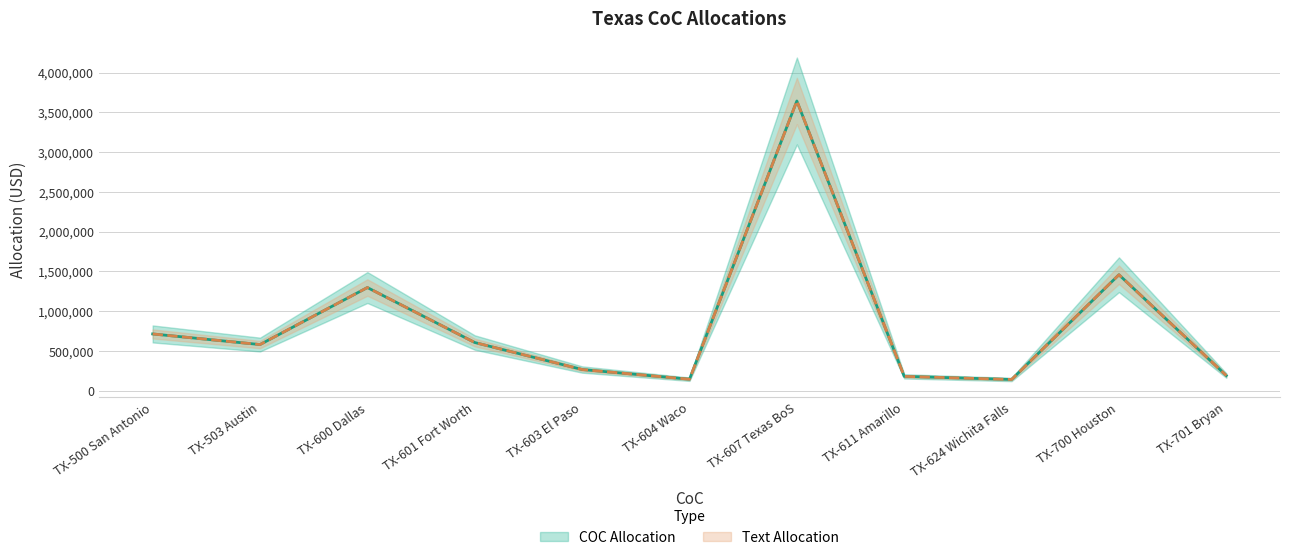

At which category does the chart reach its peak across all series?

TX-607 Texas BoS